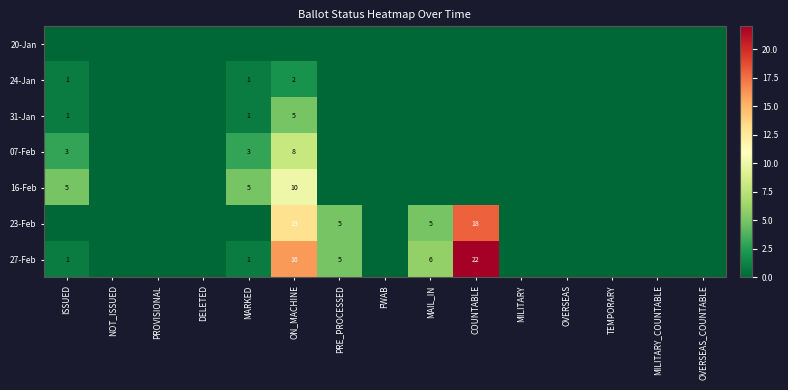

The 07-Feb series shows 8 at ON_MACHINE. True or false?

True